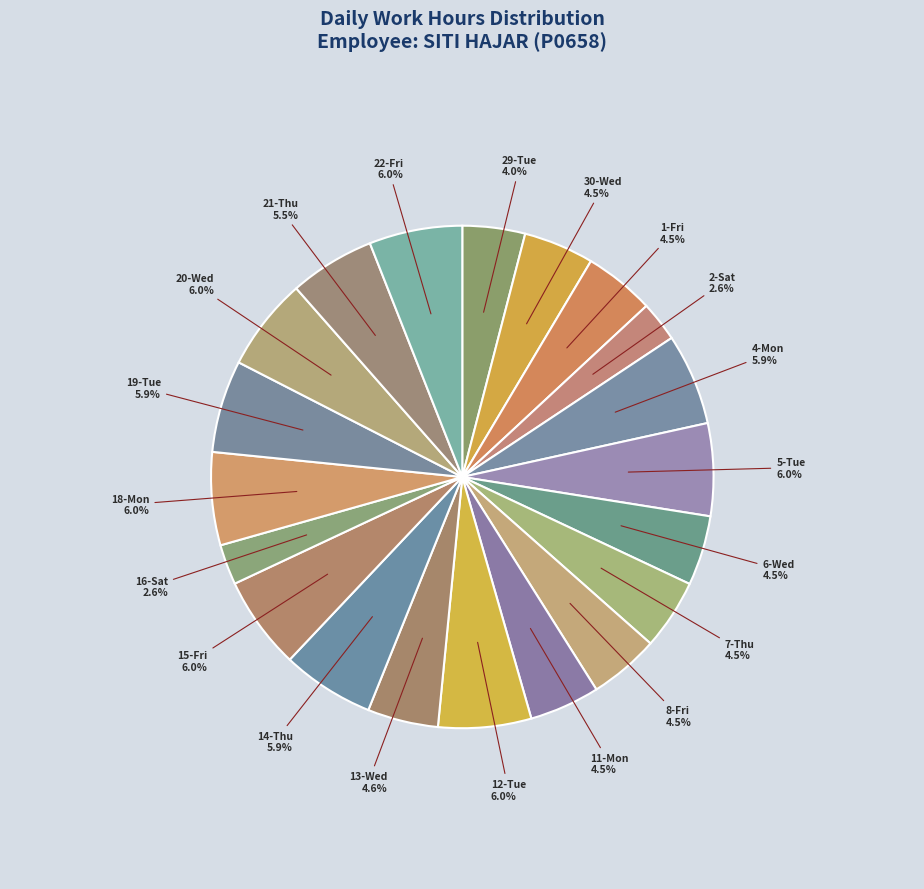

How much of the chart is everything except 13-Wed?

95.4%